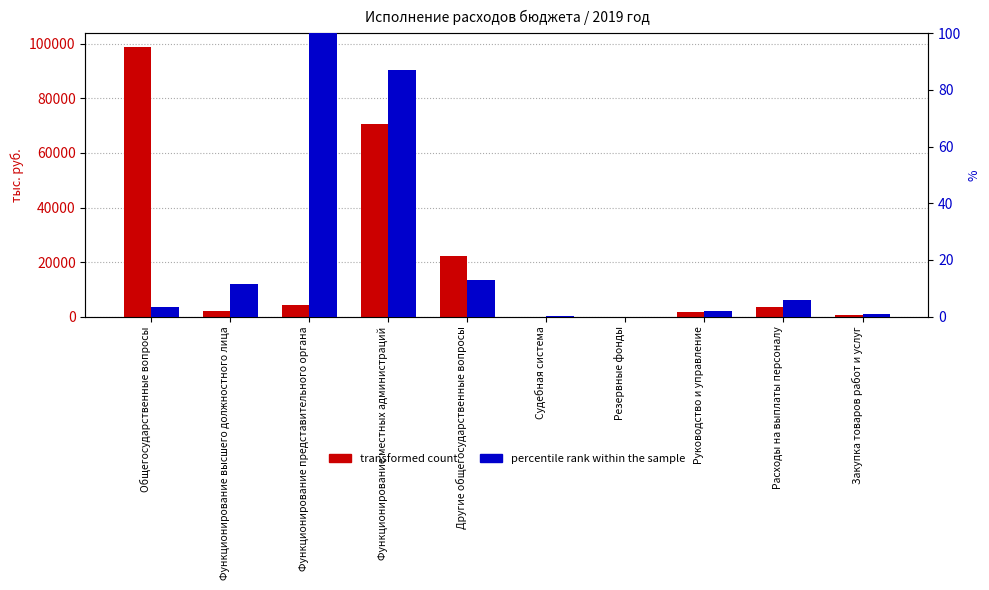

Reading right to left, list all the values displayed in this chart.

transformed count: 594.6	3699.5	1696.3	0.0	16.0	22146.8	70510.8	4294.1	1943.4	98911.2
percentile rank within the sample: 1.0	6.0	1.9	0.0	0.1	12.9	86.9	100.0	11.6	3.5